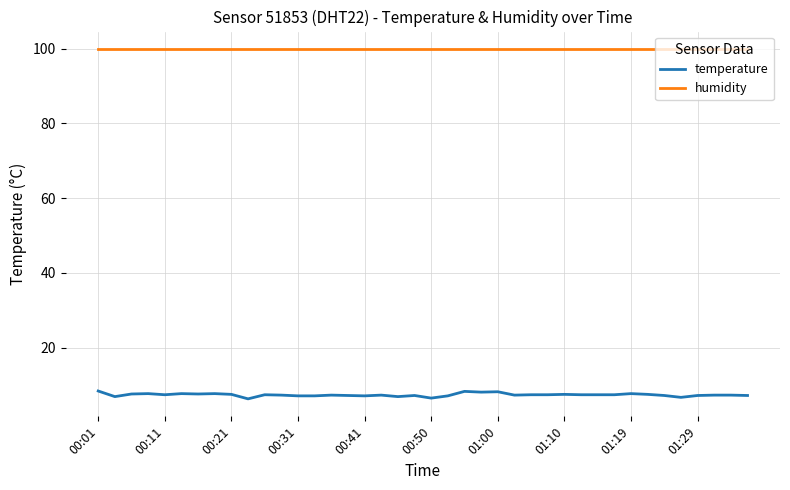

Which series has the largest total across all categories?

humidity